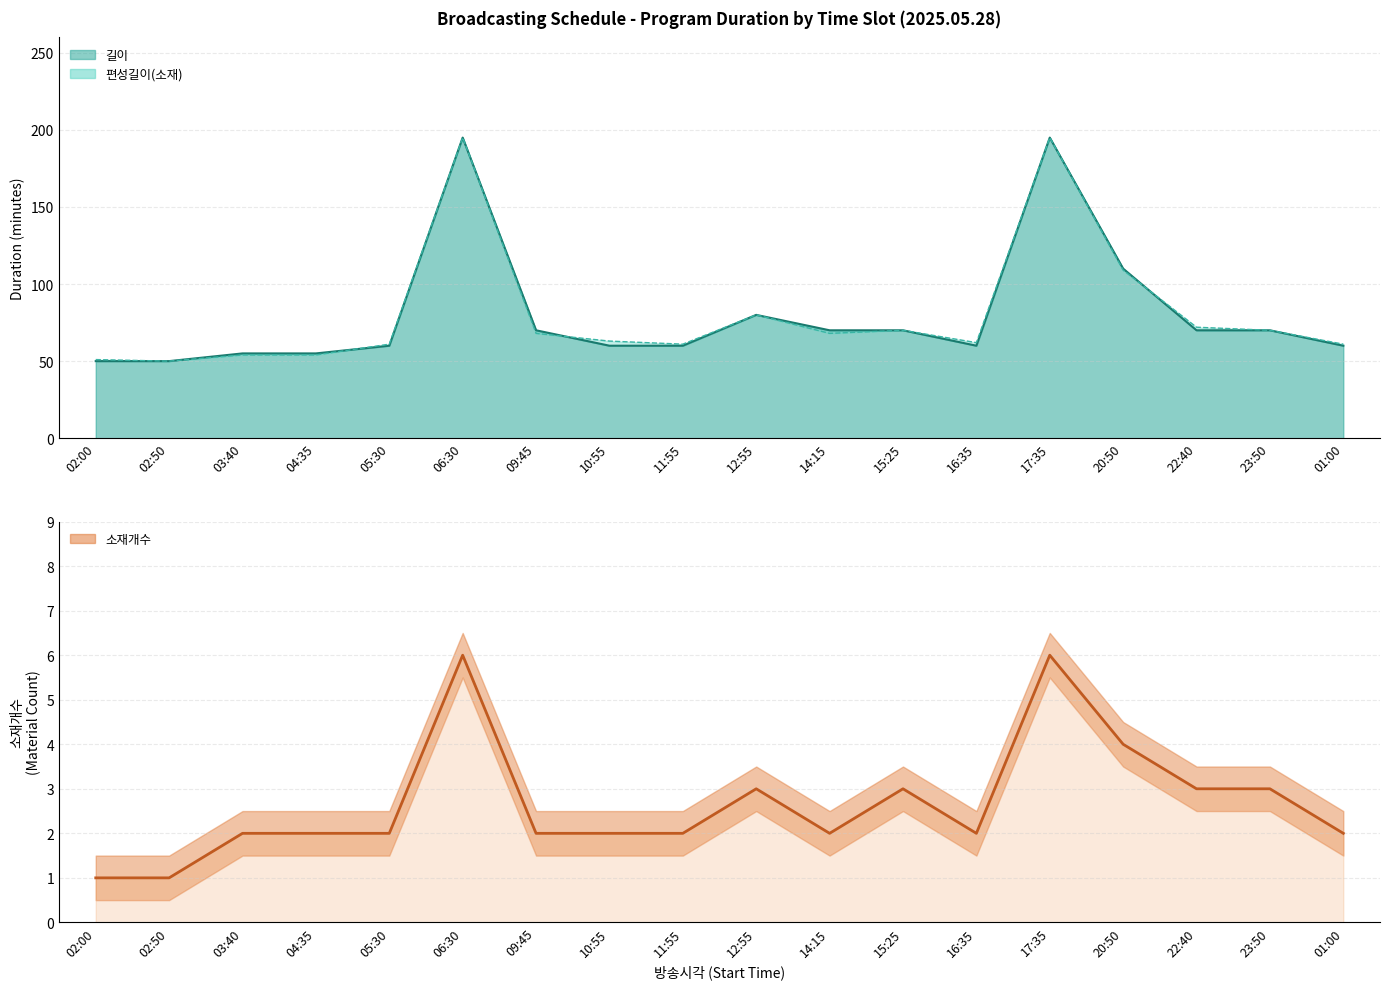

Approximately how many times larger is the value at 22:40 compared to 20:50?

0.8